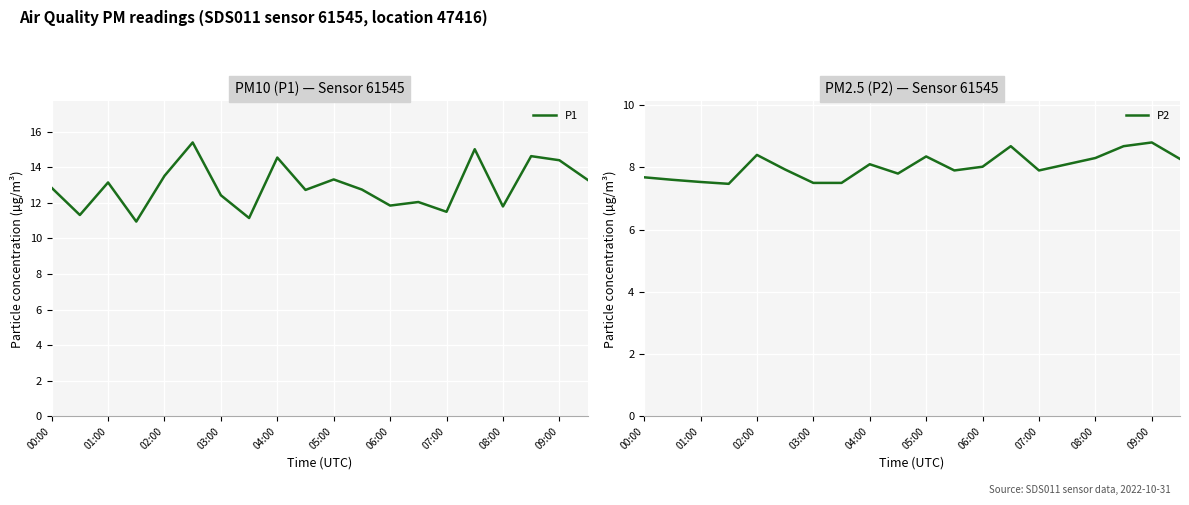

What is the smallest value displayed?

7.5